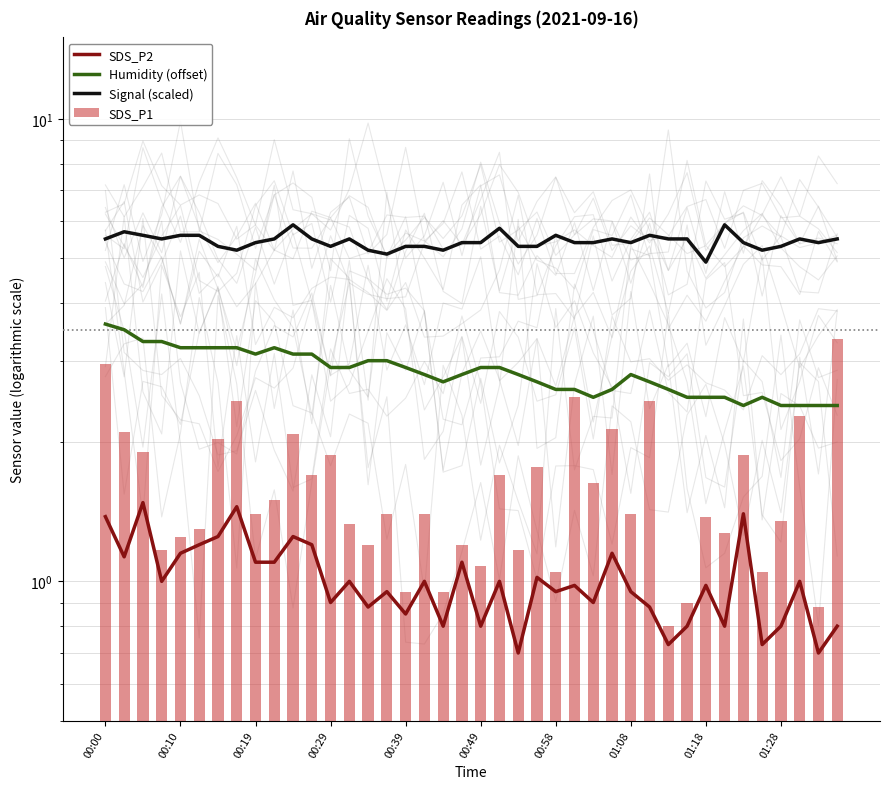

What is the difference between the highest and lowest values at 19?

4.3